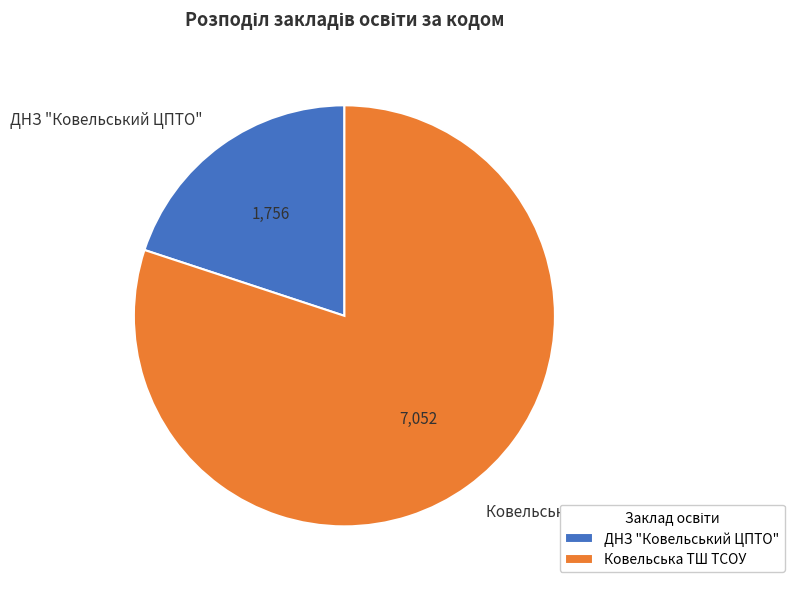

Is ДНЗ "Ковельський ЦПТО" the majority of the pie?

No